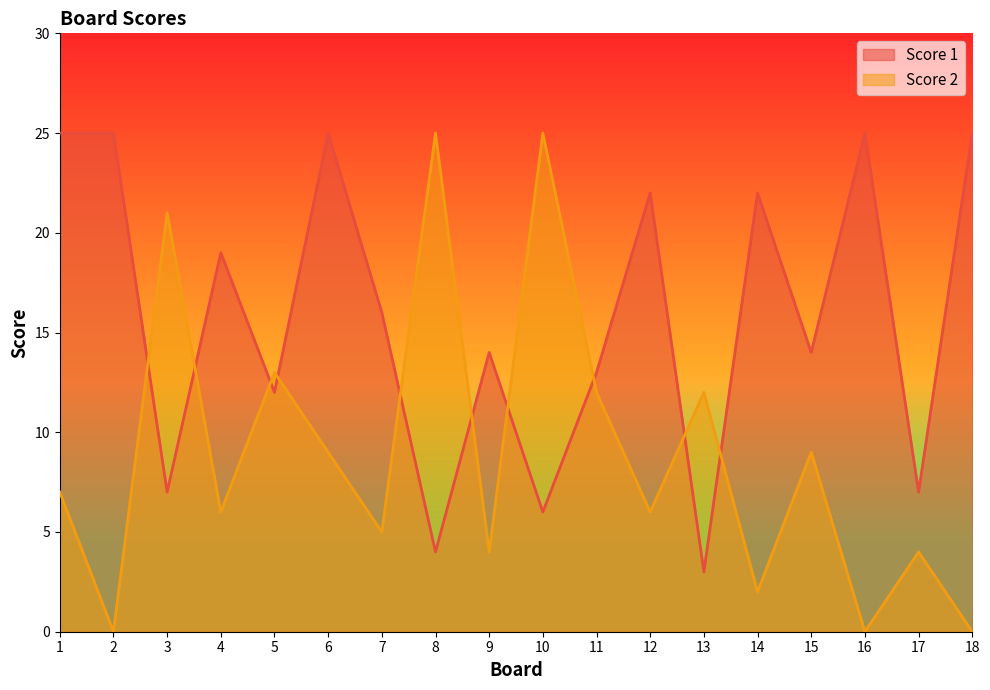

Rank the series by their average value, from highest to lowest.

Score 1, Score 2